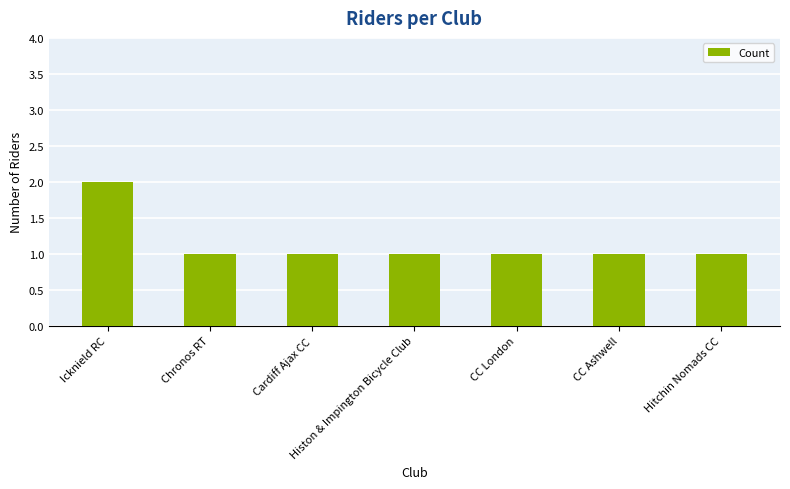

What is the label of the 4th bar from the right?

Histon & Impington Bicycle Club